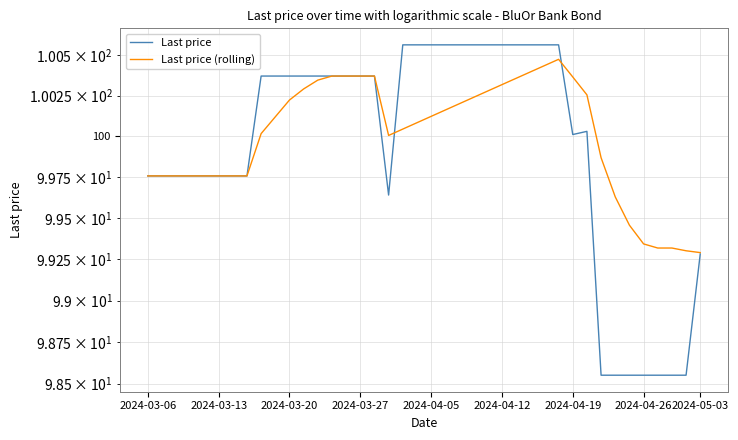

In Last price (rolling), how many points are higher than both neighbors (excluding endpoints)?

1